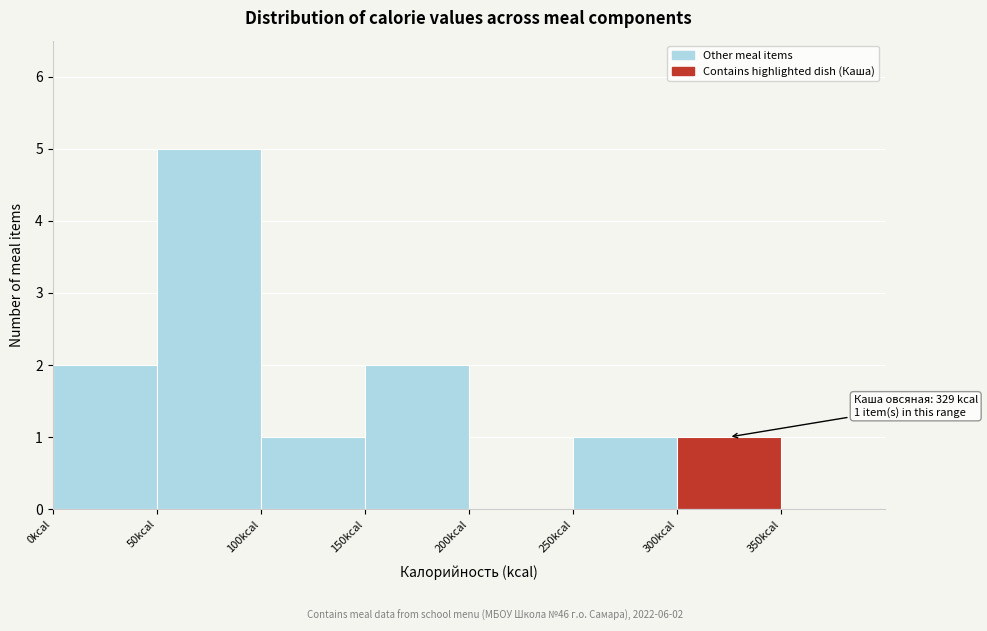

Over which range of the x-axis is the bar tallest?

50 to 100